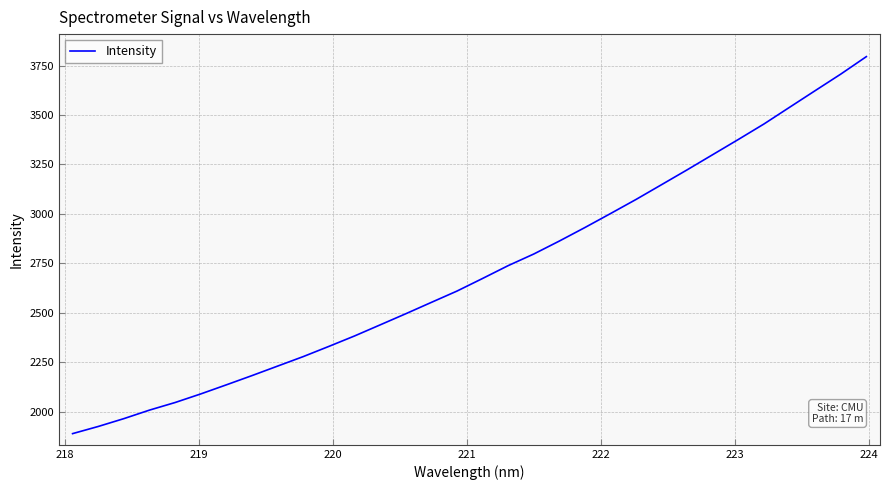

What is the difference between the second highest and second lowest values?

1781.8